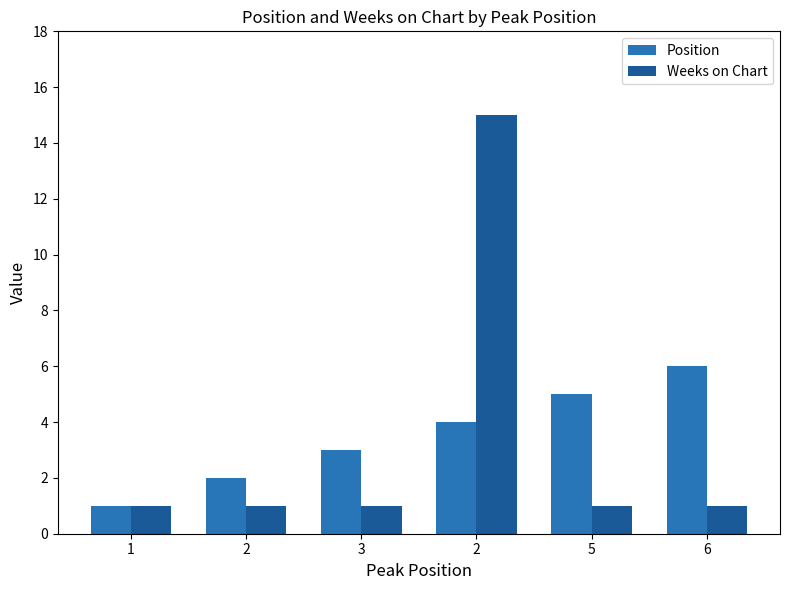

What are all the series names shown in the legend?

Position, Weeks on Chart